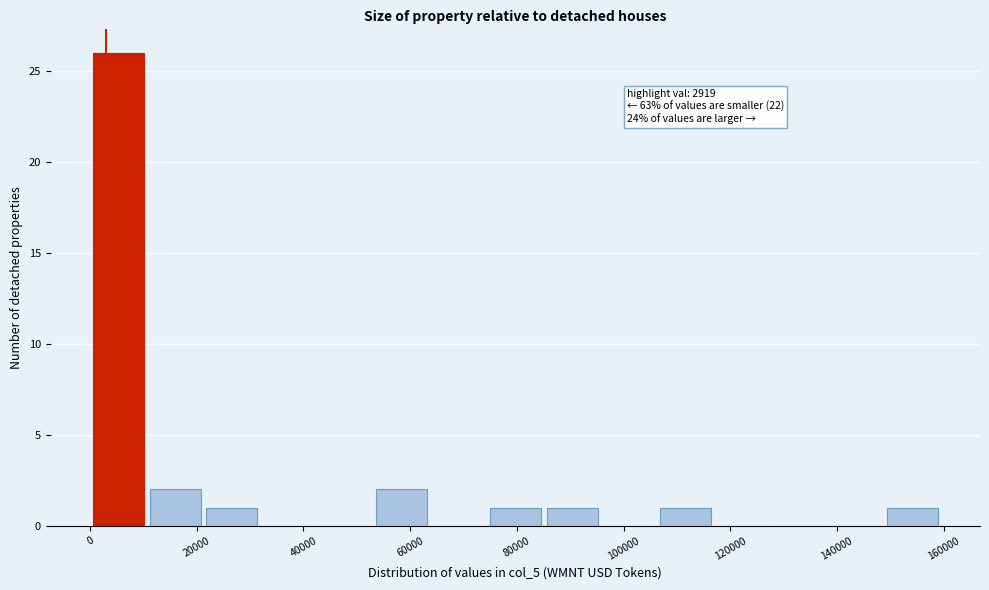

Which range on the x-axis has the tallest bar?

0 to 10000